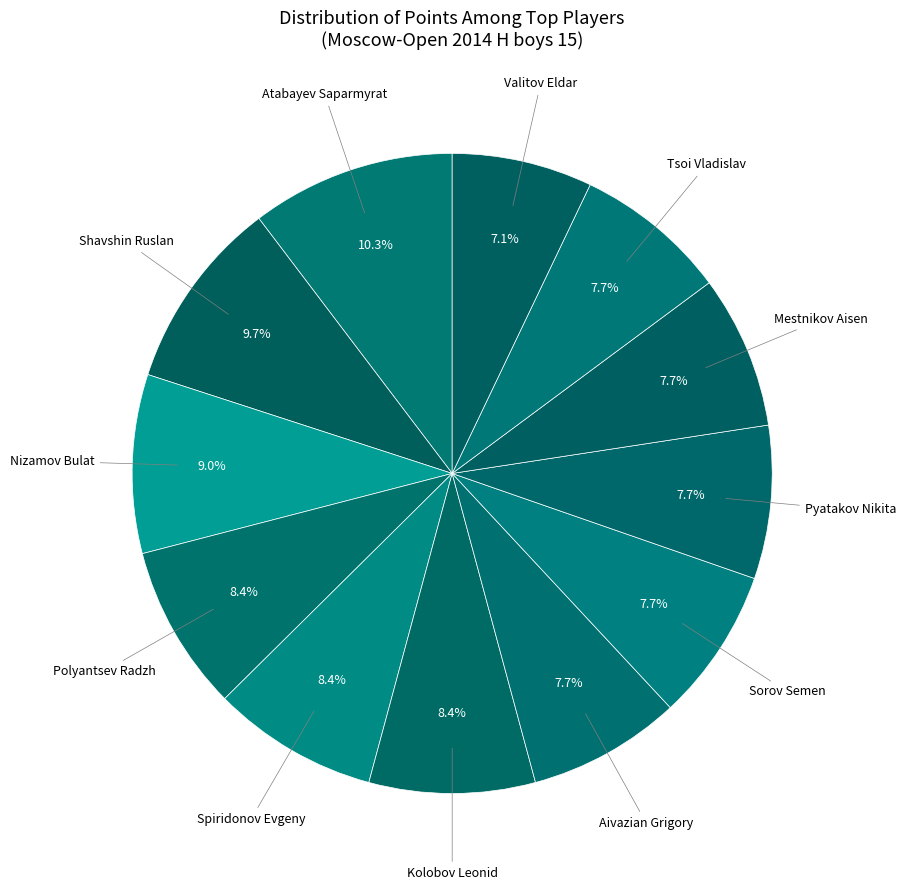

Count the number of slices in the pie.

12